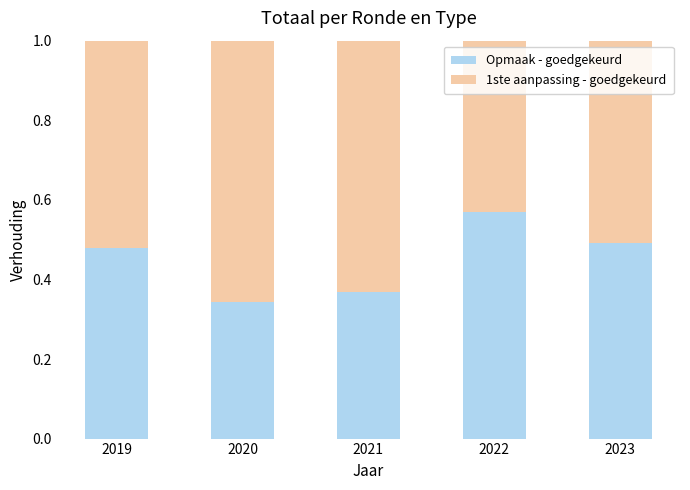

Count the Opmaak - goedgekeurd values in the range 0 to 1.

5